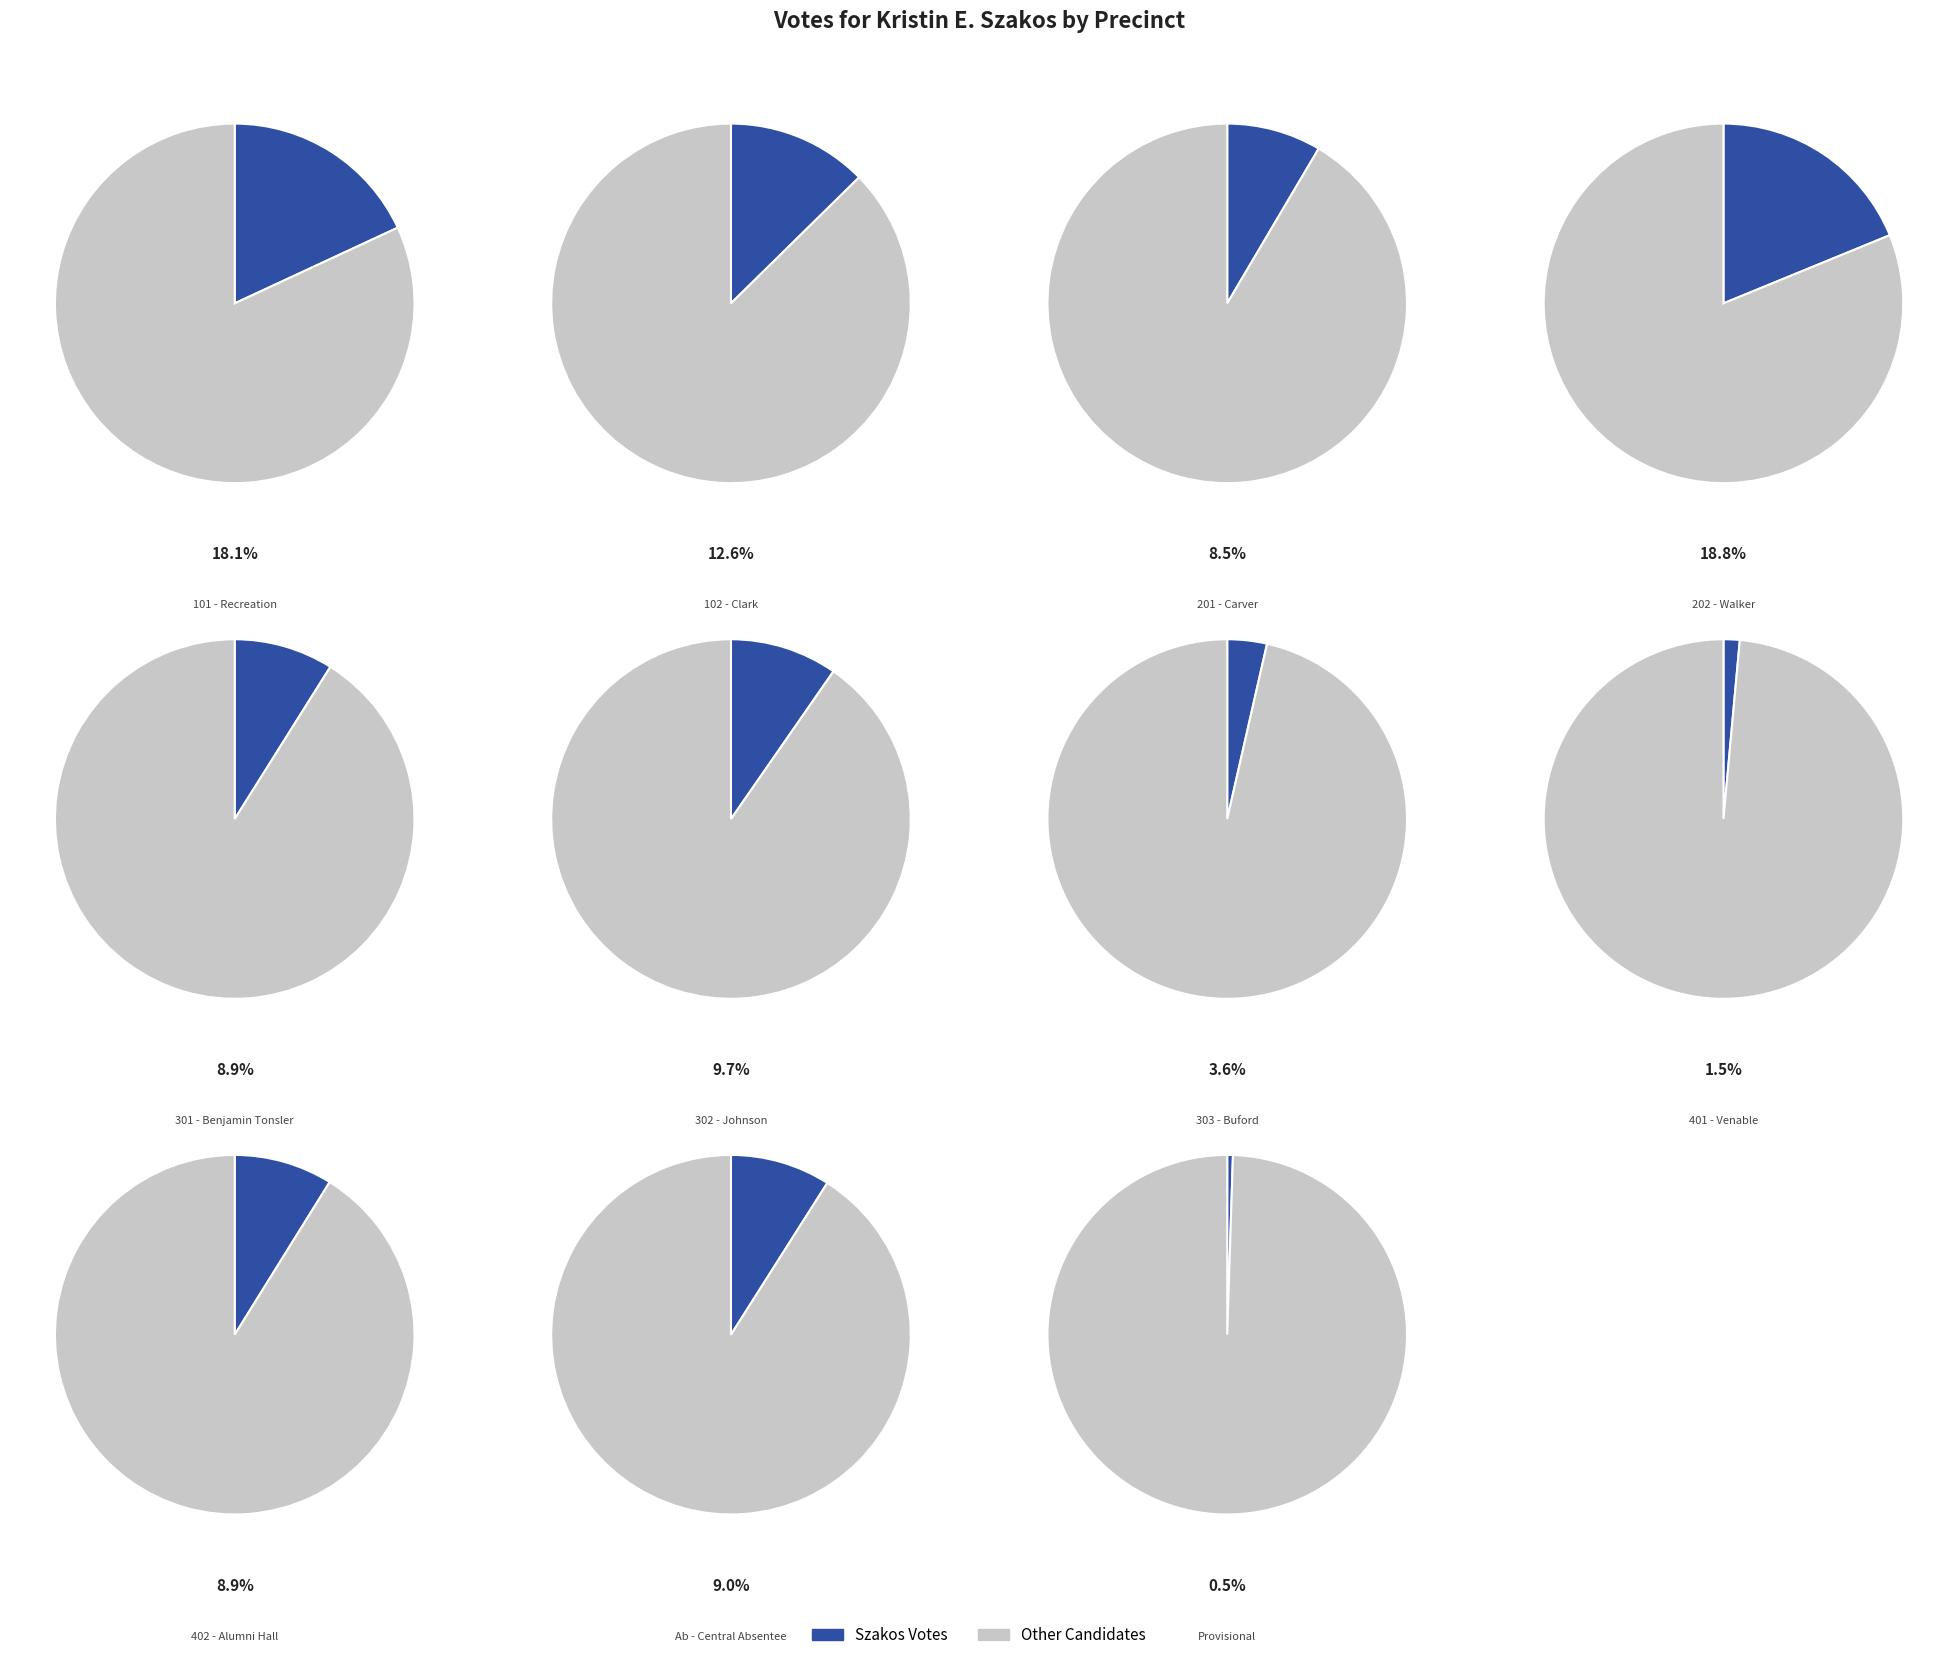

Rank the categories by value from highest to lowest.

202 - Walker, 101 - Recreation, 102 - Clark, 302 - Johnson, Ab - Central Absentee, 301 - Benjamin Tonsler, 402 - Alumni Hall, 201 - Carver, 303 - Buford, 401 - Venable, Provisional